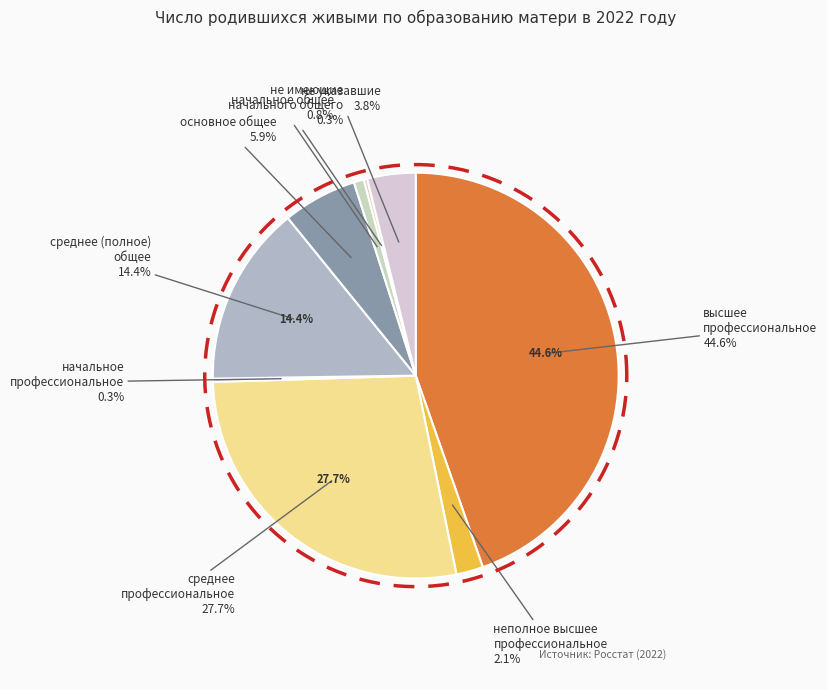

The среднее
профессиональное slice represents 14% of the pie. True or false?

False